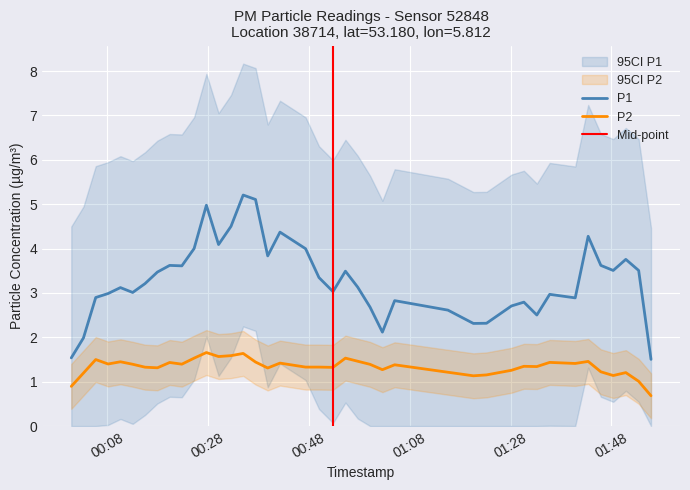

True or false: P2 and P1 intersect in this chart.

False